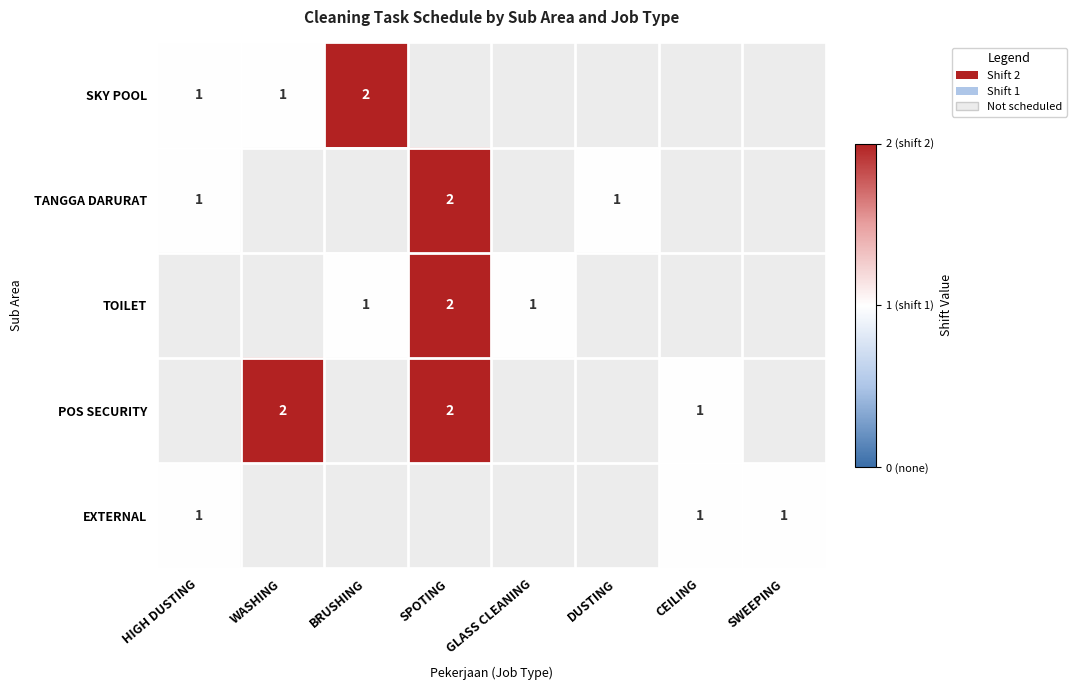

The value of TOILET at SPOTING is 1. True or false?

False